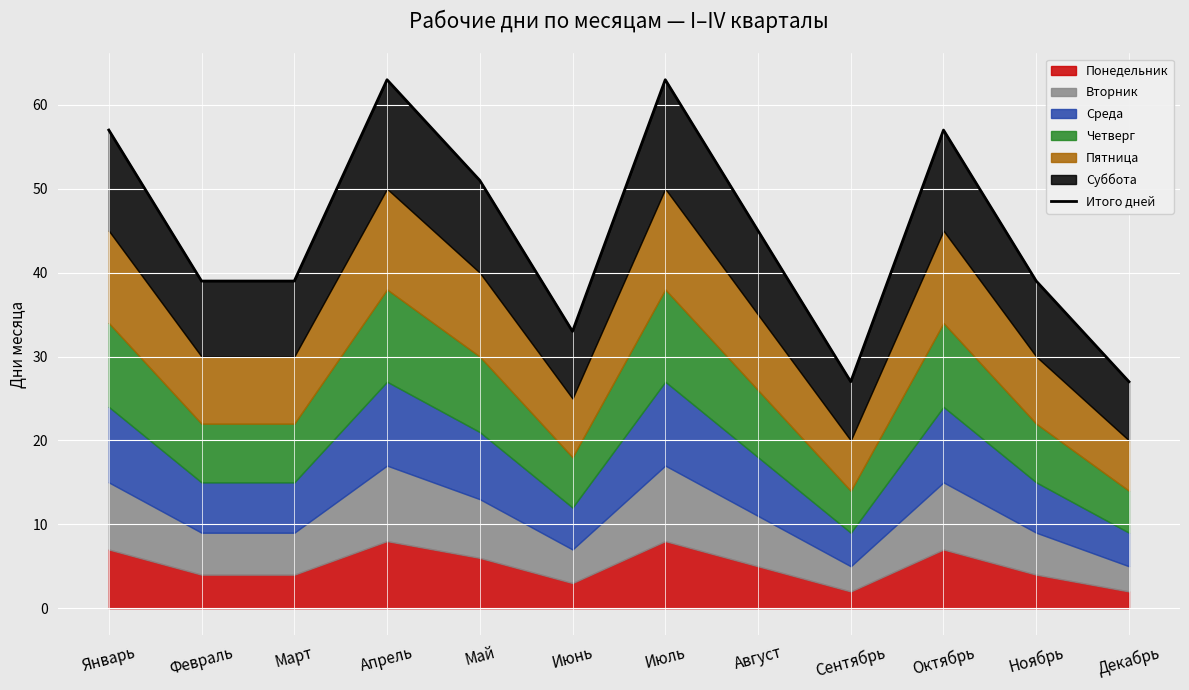

List the labels in order of value, largest first.

Апрель, Июль, Январь, Октябрь, Май, Август, Февраль, Март, Ноябрь, Июнь, Сентябрь, Декабрь